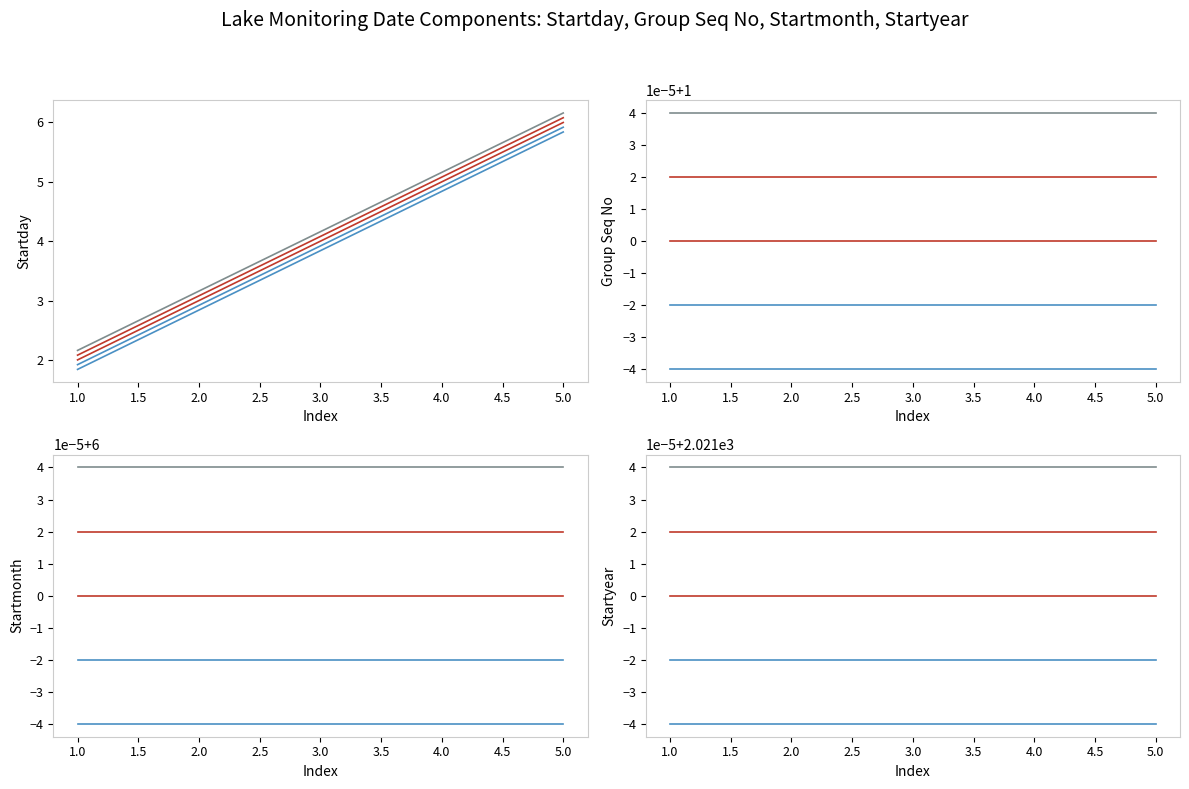

What is the spread (max minus min) of values at 2.0?

2020